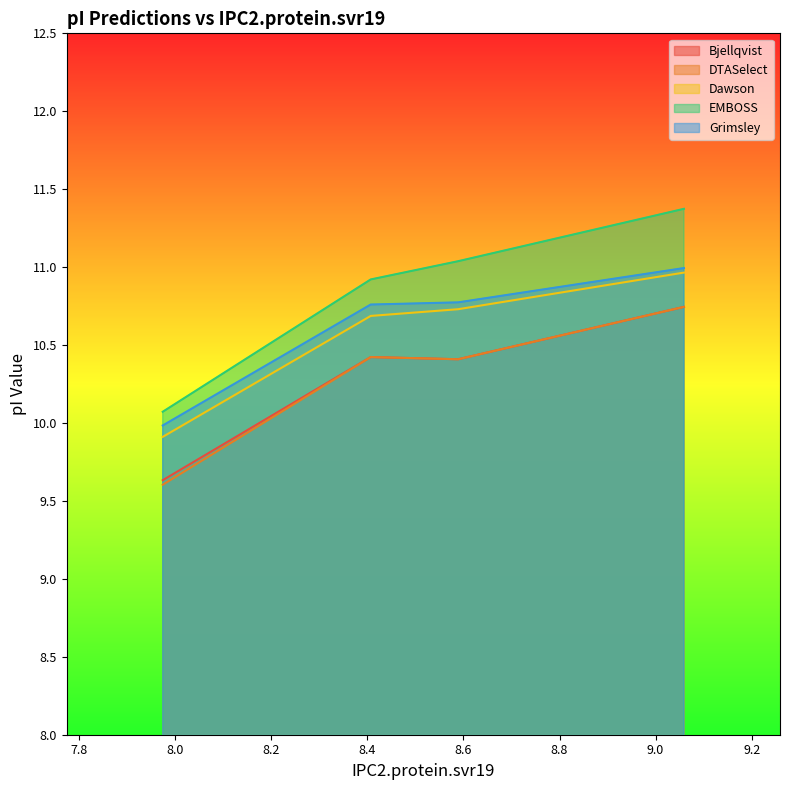

True or false: Bjellqvist and EMBOSS intersect in this chart.

False